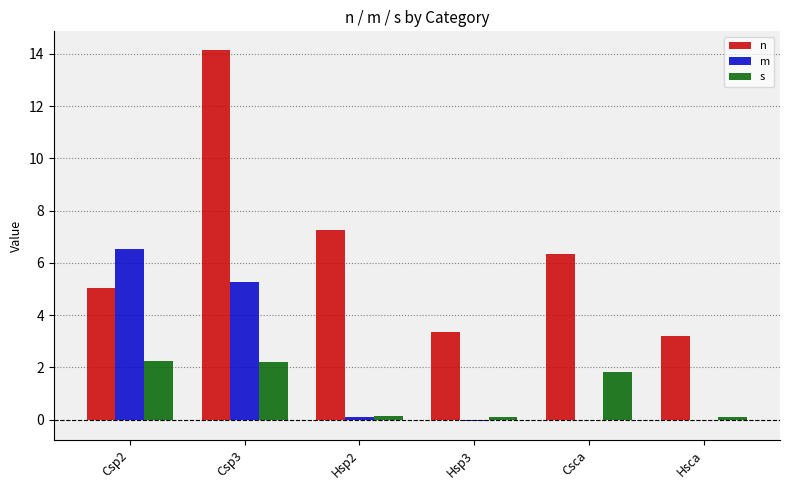

Which category has the highest value in the n series?

Csp3